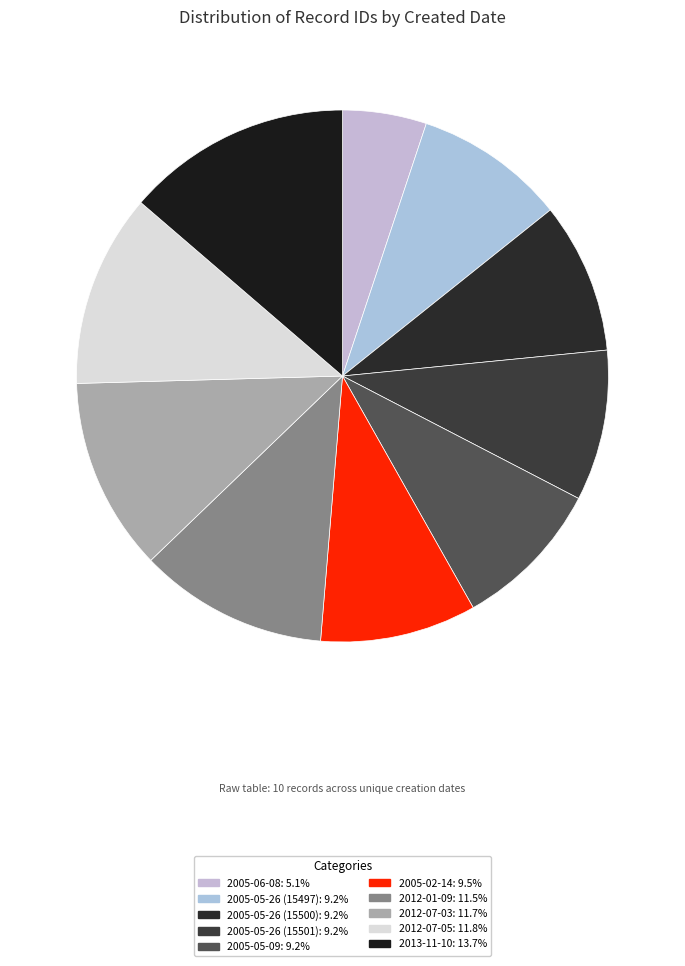

Count the number of slices in the pie.

10